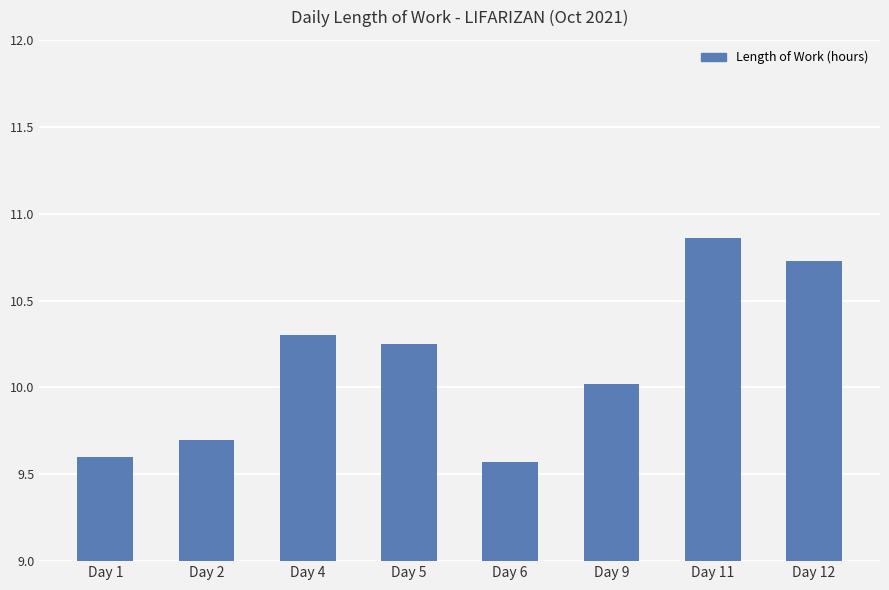

Is it true that the value at Day 11 is 5.1?

False